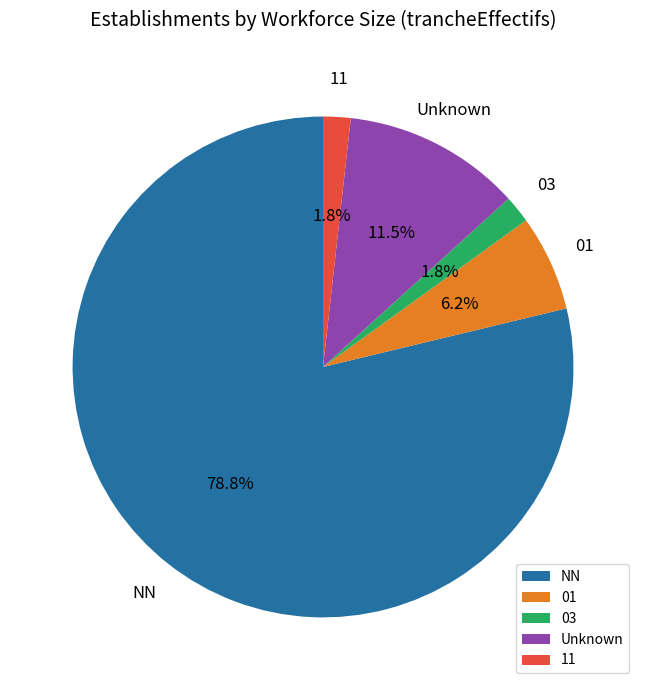

Do 11 and NN together represent more than half of the pie?

Yes